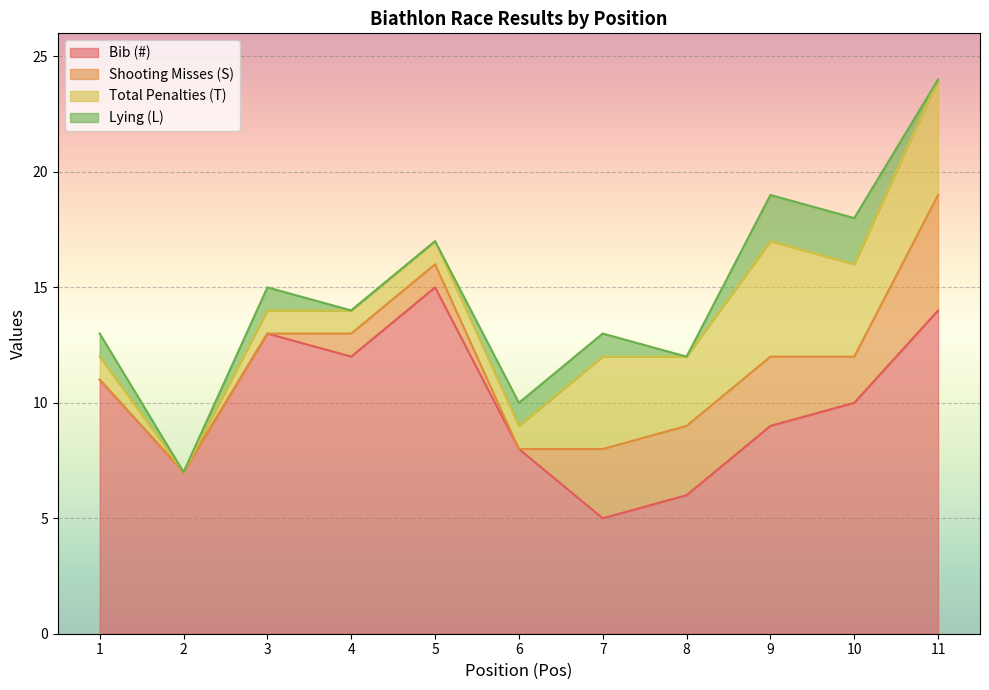

Which series changed the most between 2 and 6?

Bib (#)